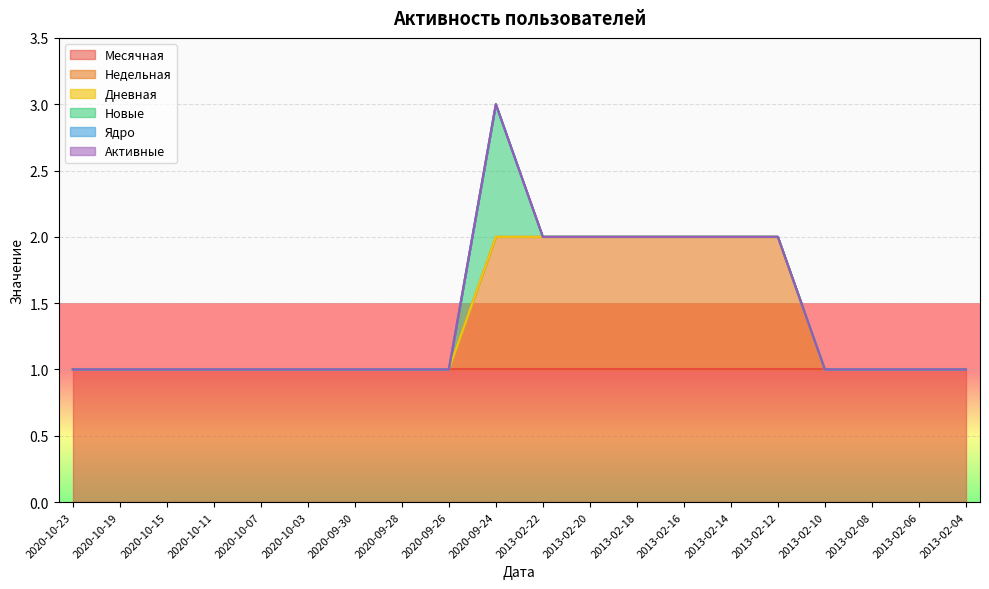

How many lines are shown in the chart?

6